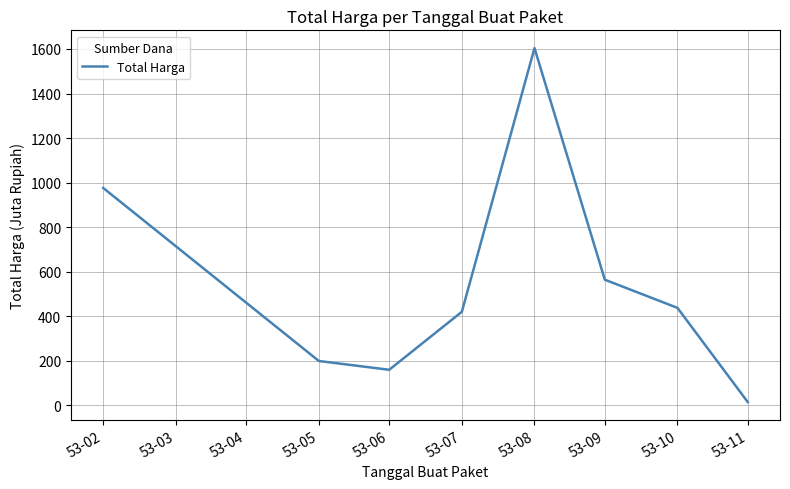

Approximately how many times larger is the value at 53-06 compared to 53-07?

0.4